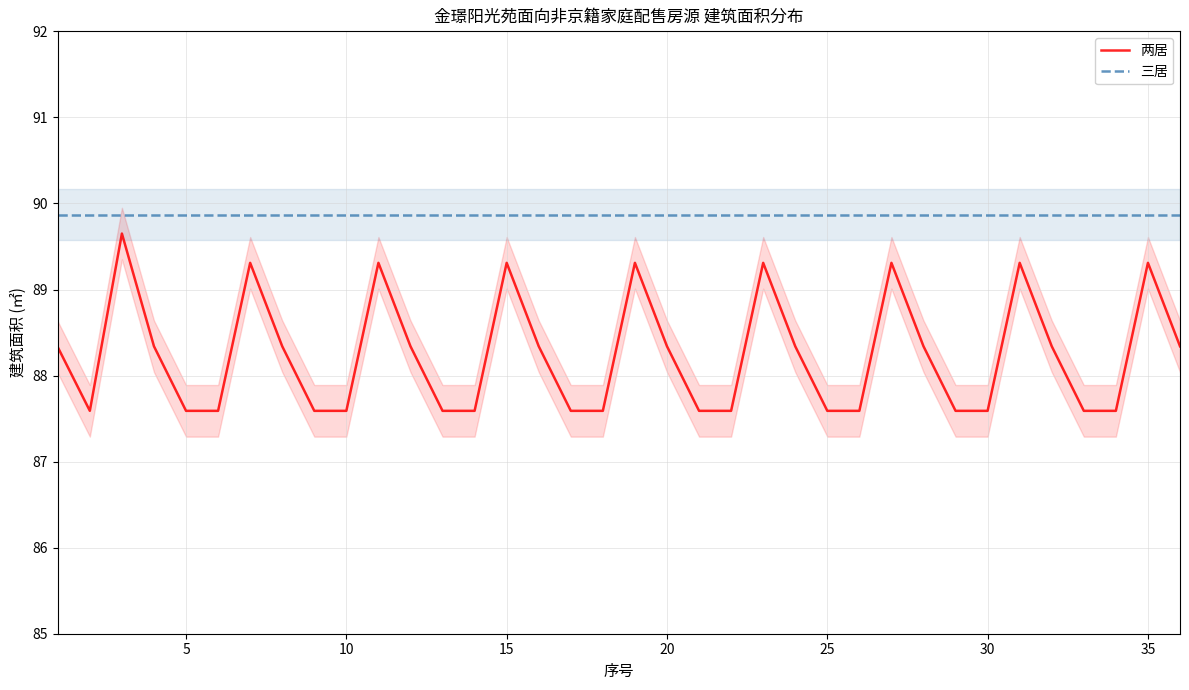

Which series has the largest range (max minus min)?

两居